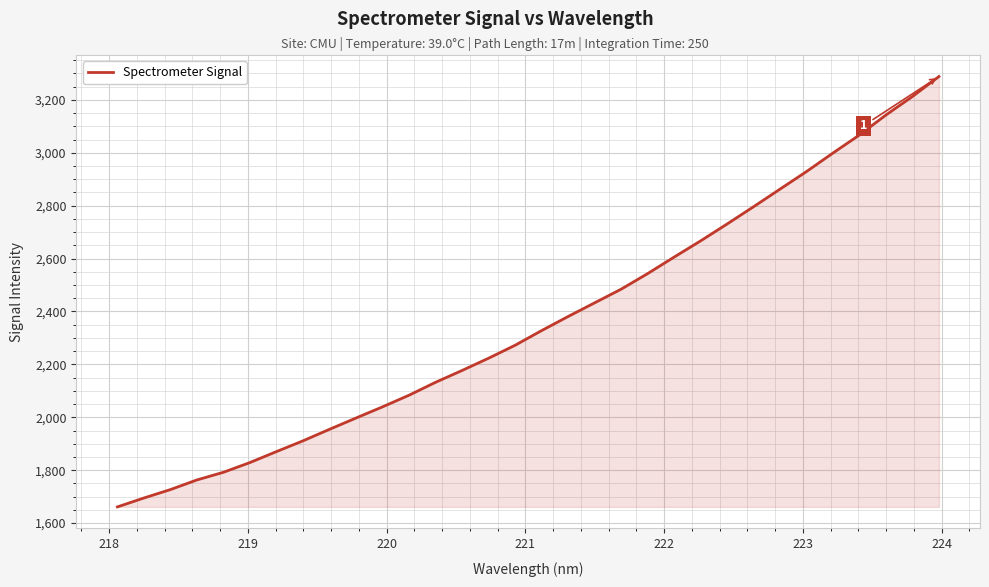

What is the difference between the maximum and minimum values?

1627.0